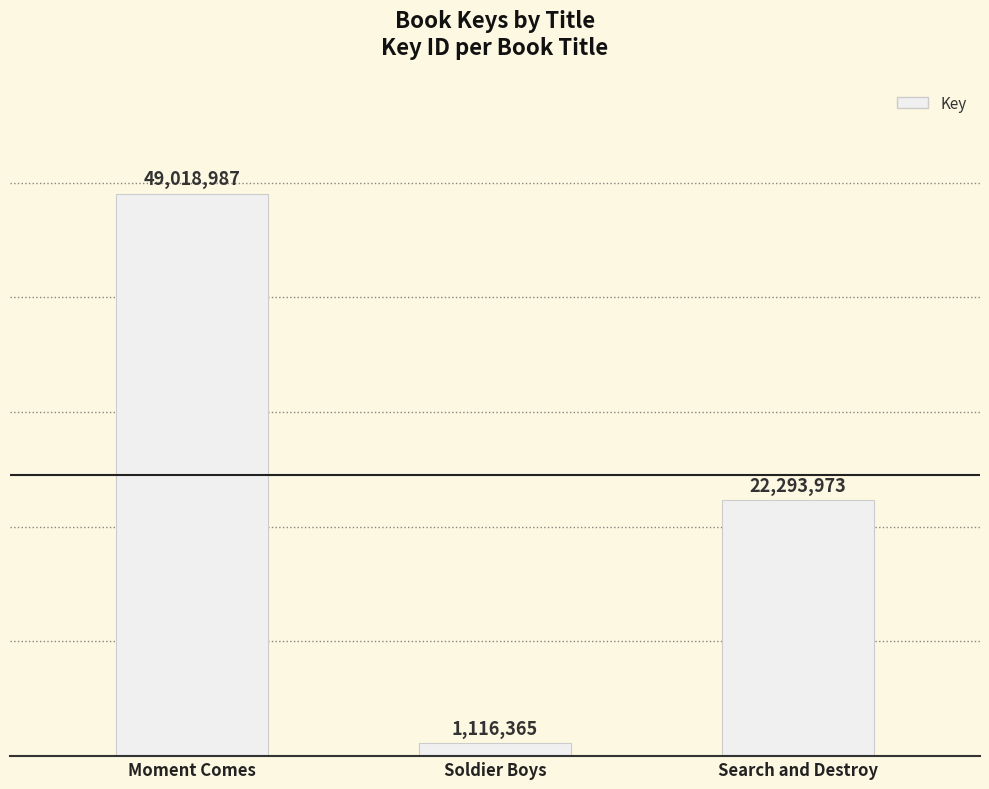

Where is the data nearest to the value 25067676?

Search and Destroy